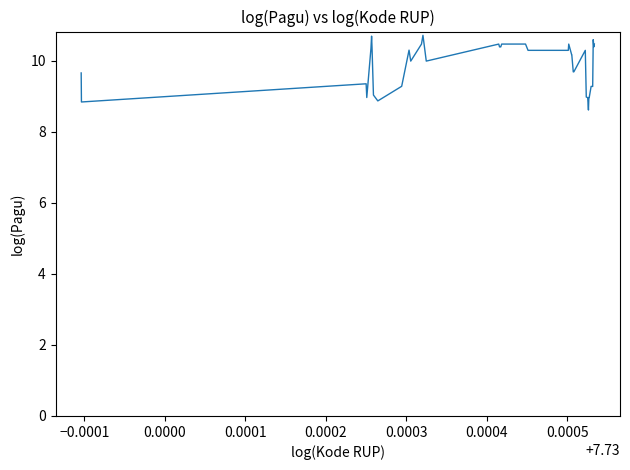

What is the smallest value displayed?

8.6